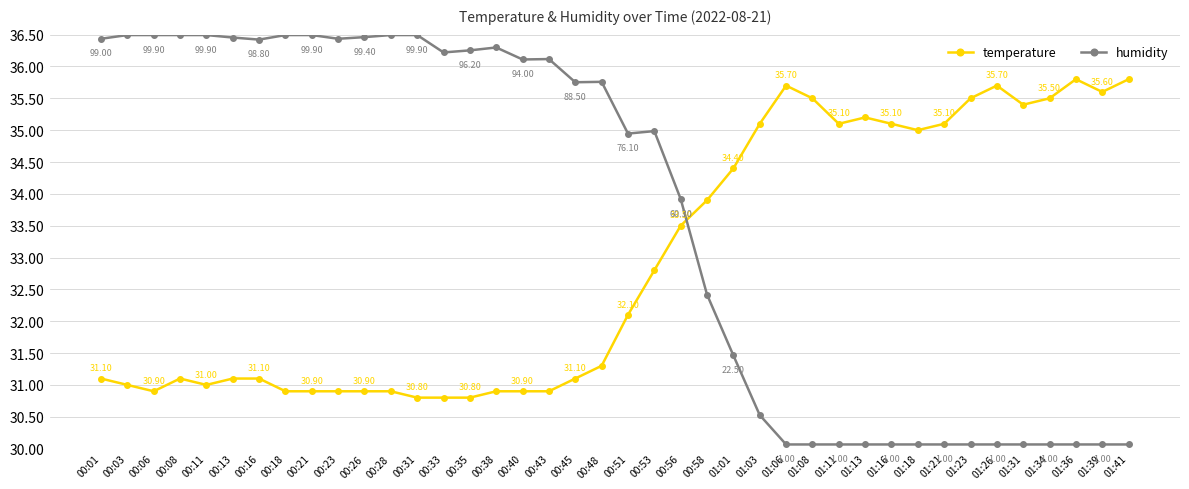

Which series has the widest spread of values?

humidity